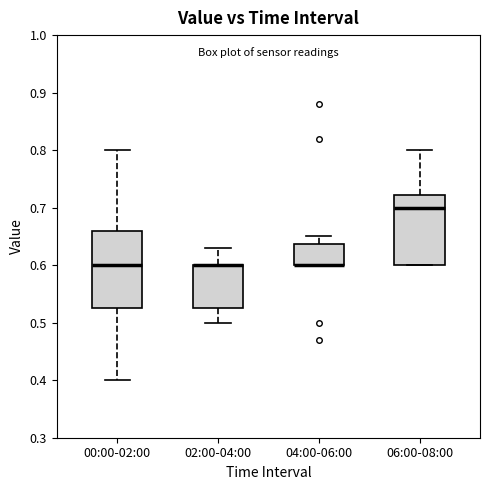

Reading left to right, transcribe this box plot: for each box, give where its median line is, the range the box spans, and where its two whiskers end, as read against the y-axis. The values are not printed on the chart, so give them approximately, as read against the axis.

00:00-02:00: median 0.60, box 0.53 to 0.66, whiskers 0.40 to 0.80
02:00-04:00: median 0.60 (drawn on the box's upper edge), box 0.53 to 0.60, whiskers 0.50 to 0.63
04:00-06:00: median 0.60 (drawn on the box's lower edge), box 0.60 to 0.64, whiskers 0.60 to 0.65
06:00-08:00: median 0.70, box 0.60 to 0.72, whiskers 0.60 to 0.80